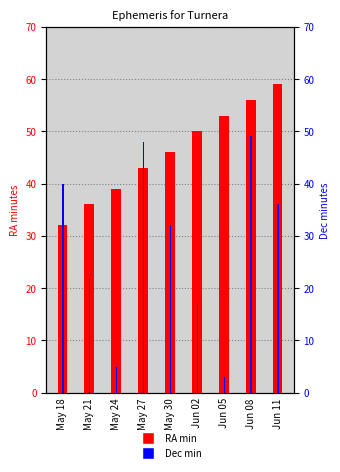

True or false: Dec min has a value of 76 at Jun 08.

False